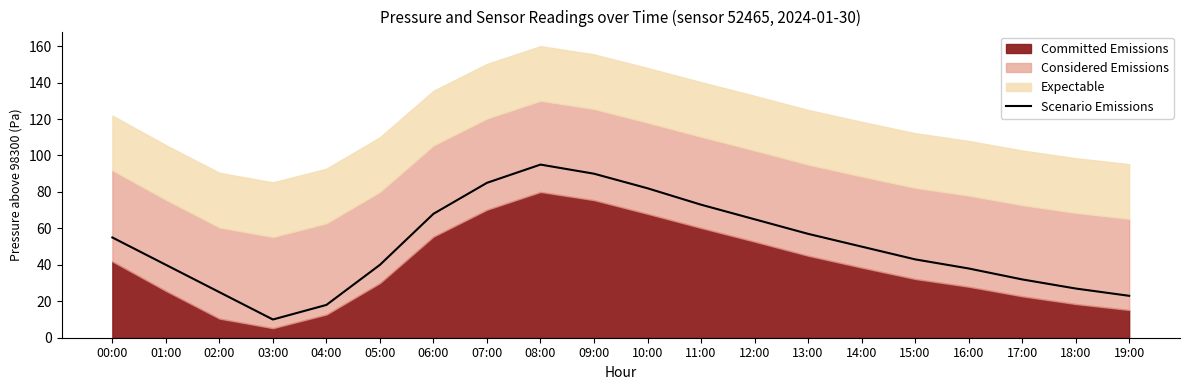

The value at 11:00 is 39. True or false?

False